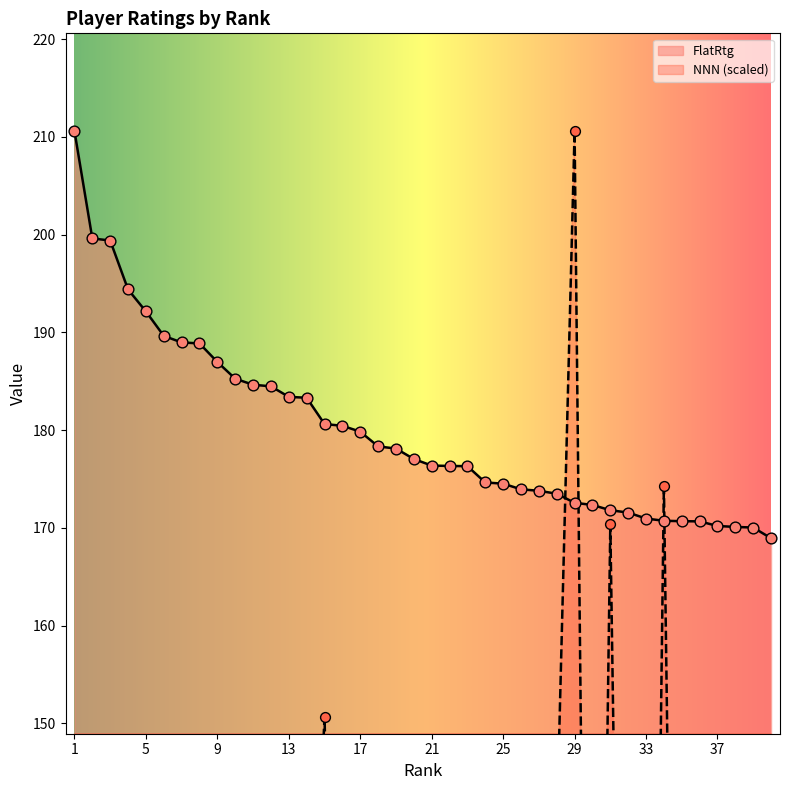

At how many categories does at least one series exceed 129?

40